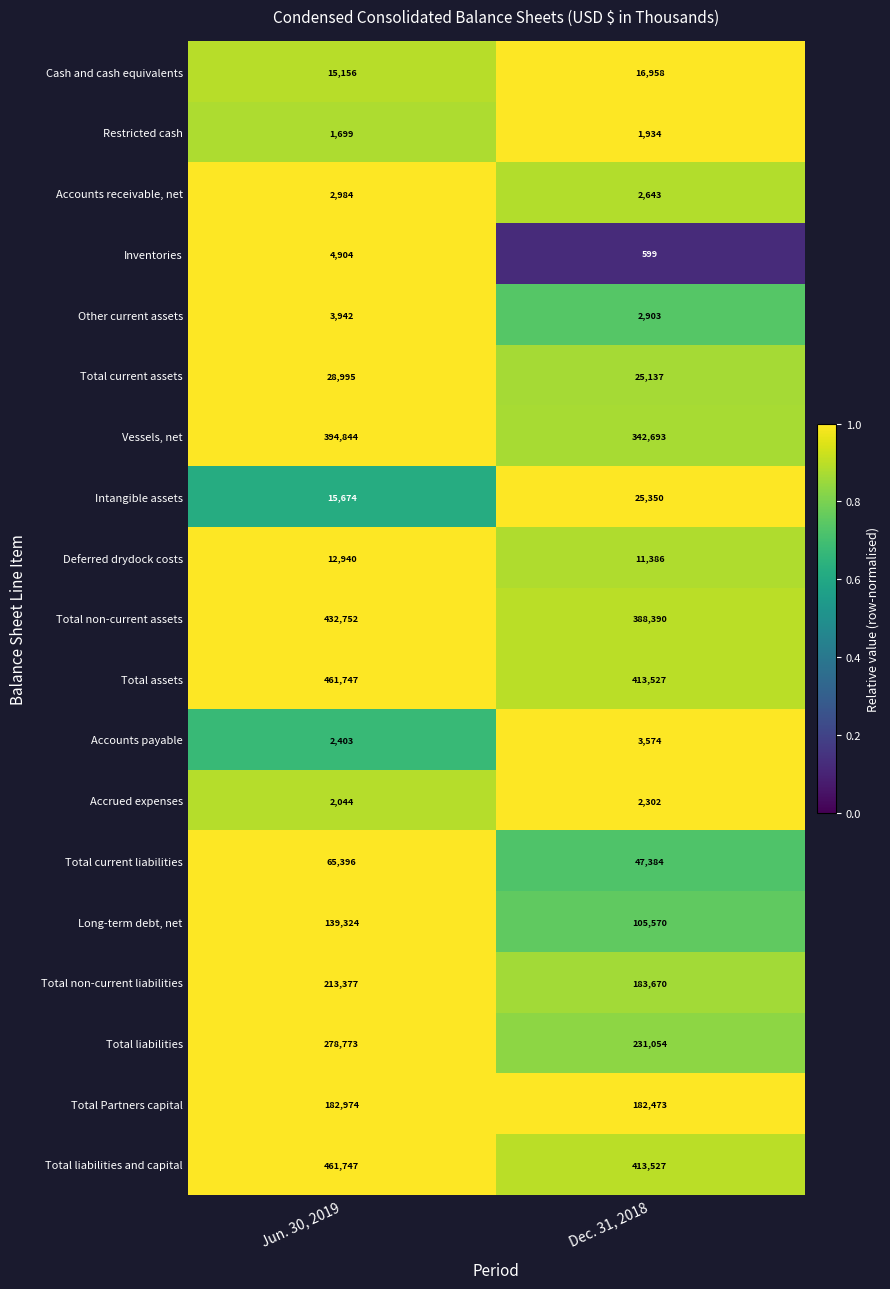

Rank the categories by Inventories value from lowest to highest.

Dec. 31, 2018, Jun. 30, 2019